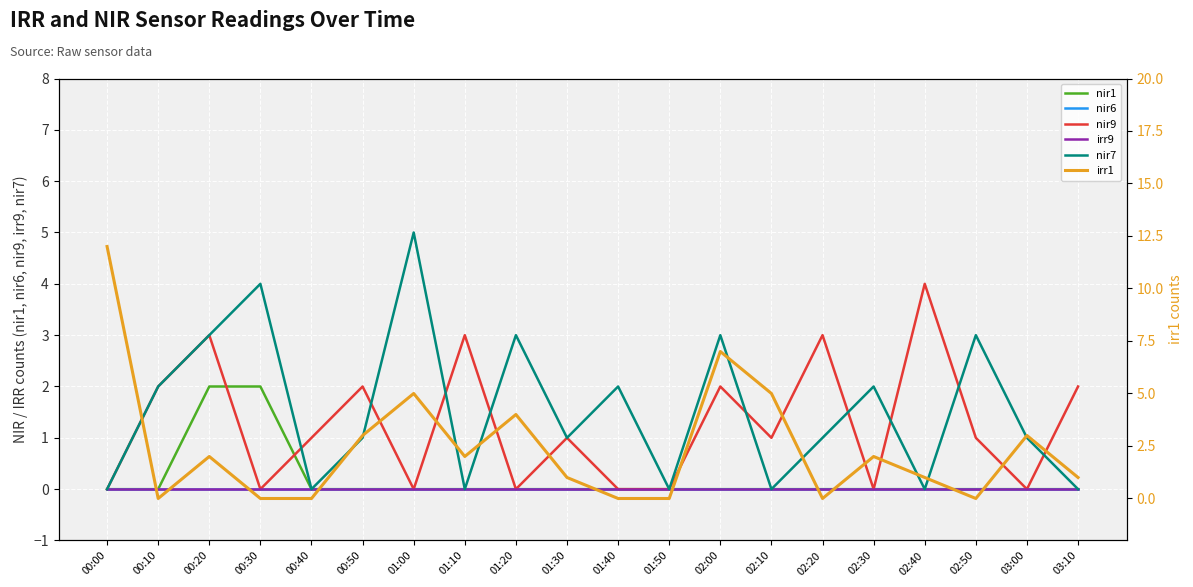

What is the maximum value for nir9?

4